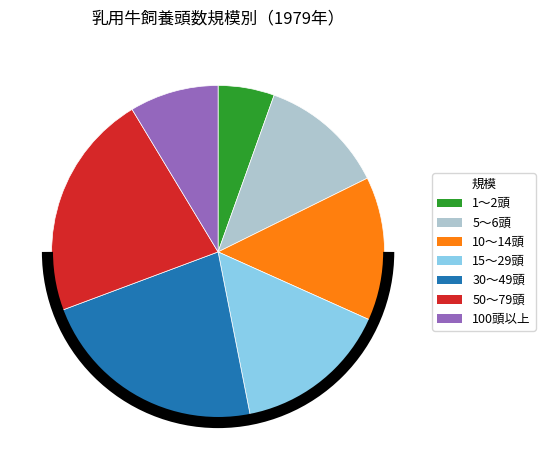

Do 10～14頭 and 30～49頭 together represent more than half of the pie?

No